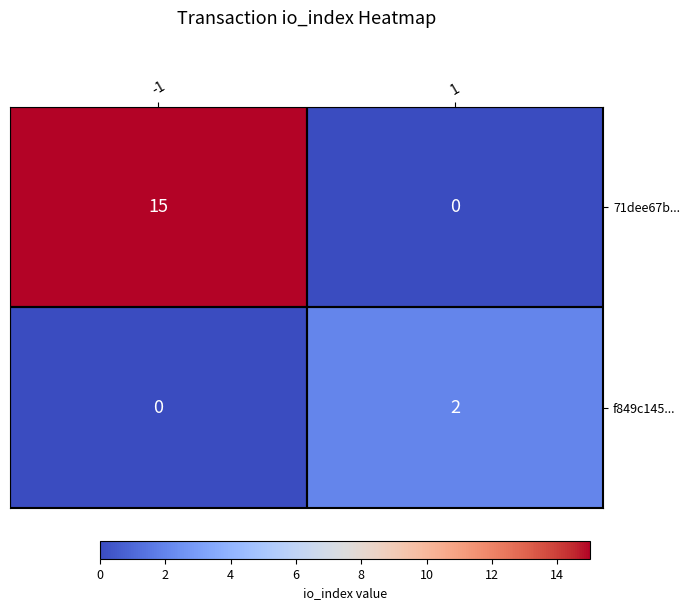

The 71dee67b... series shows -7 at 1. True or false?

False